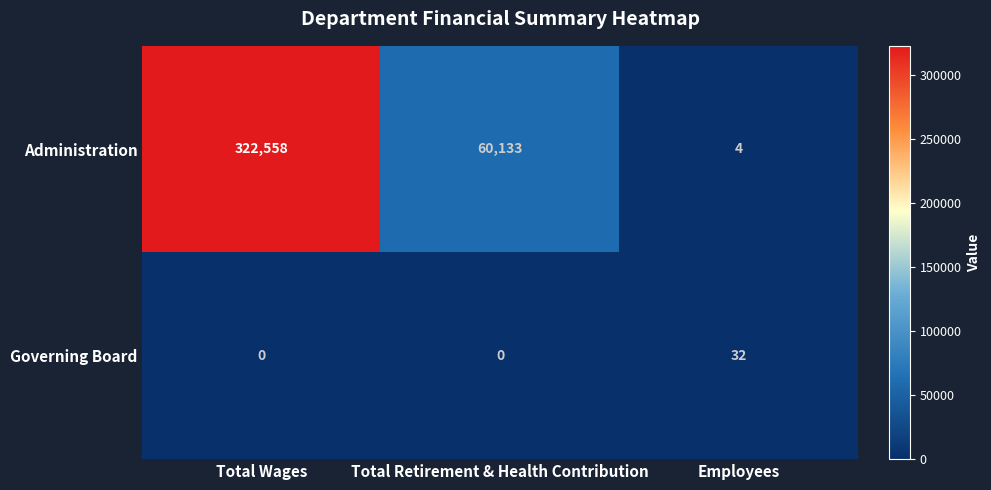

Reading left to right, list all the values displayed in this chart.

Administration: Total Wages=322558	Total Retirement & Health Contribution=60133	Employees=4
Governing Board: Total Wages=0	Total Retirement & Health Contribution=0	Employees=32